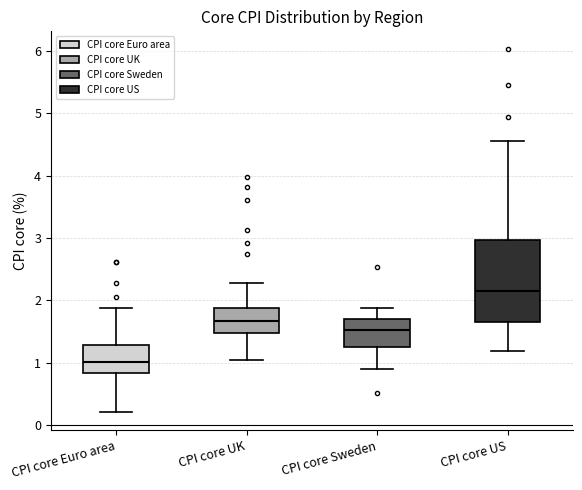

Which box has the lowest median line?

CPI core Euro area